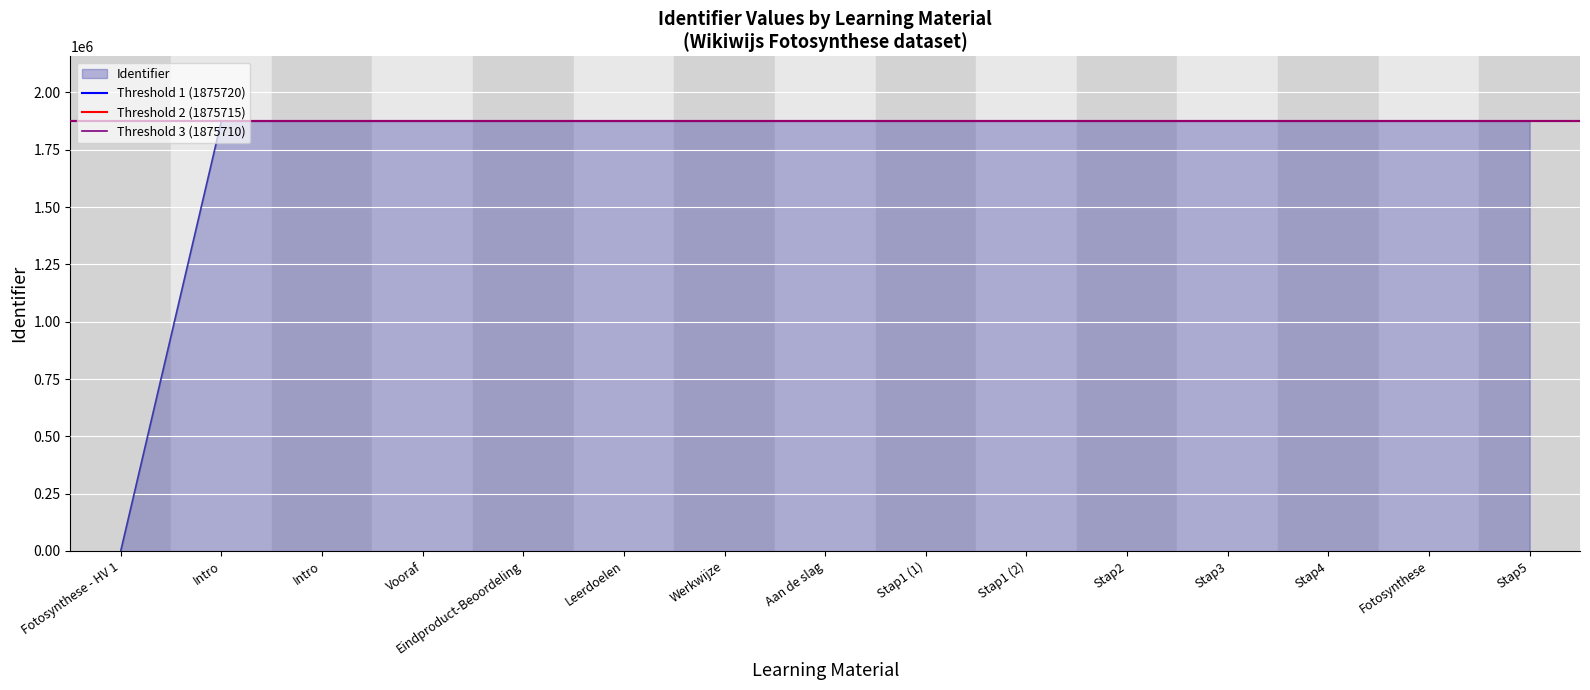

How many lines are shown in the chart?

3